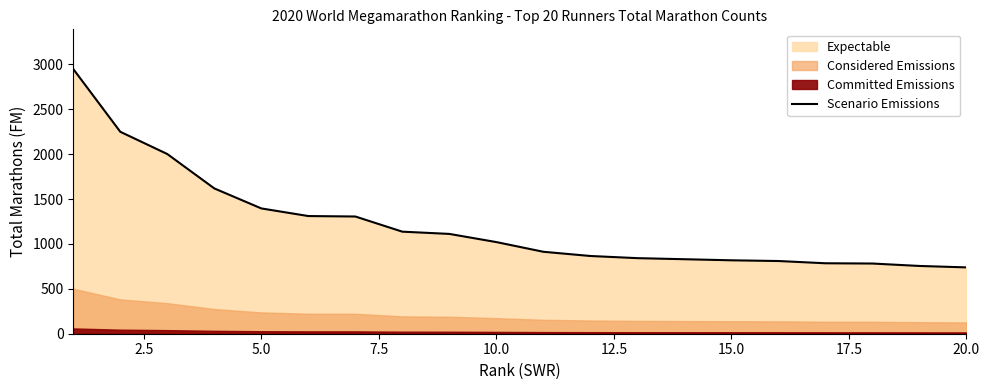

What is the difference between the second highest and minimum values?

1511